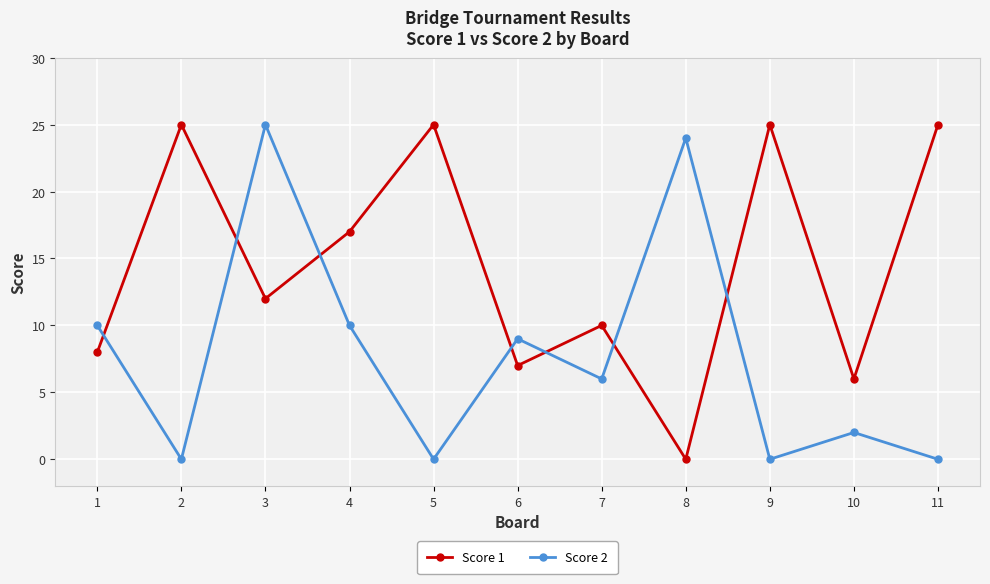

Reading left to right, extract all data points from this chart.

Score 1: 8	25	12	17	25	7	10	0	25	6	25
Score 2: 10	0	25	10	0	9	6	24	0	2	0